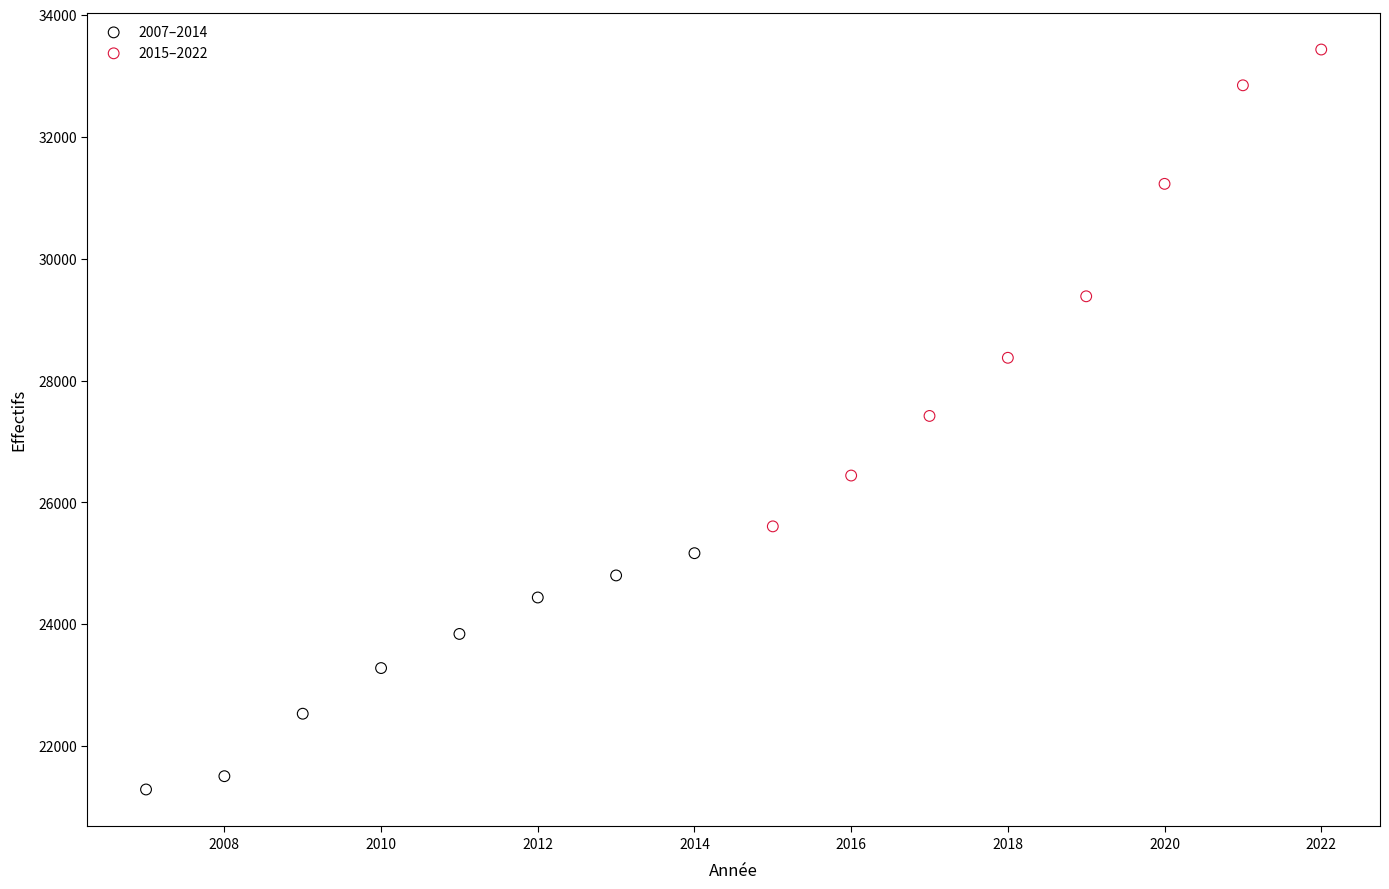

Which series contains the lowest Y value?

2007–2014